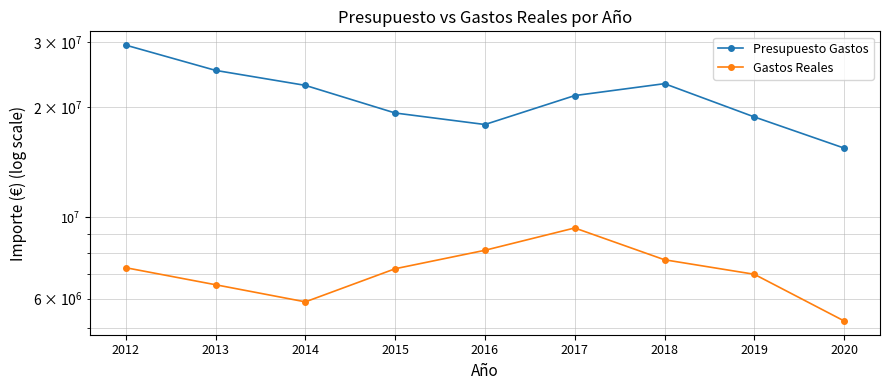

Where is Presupuesto Gastos nearest to the value 22442913?

2014